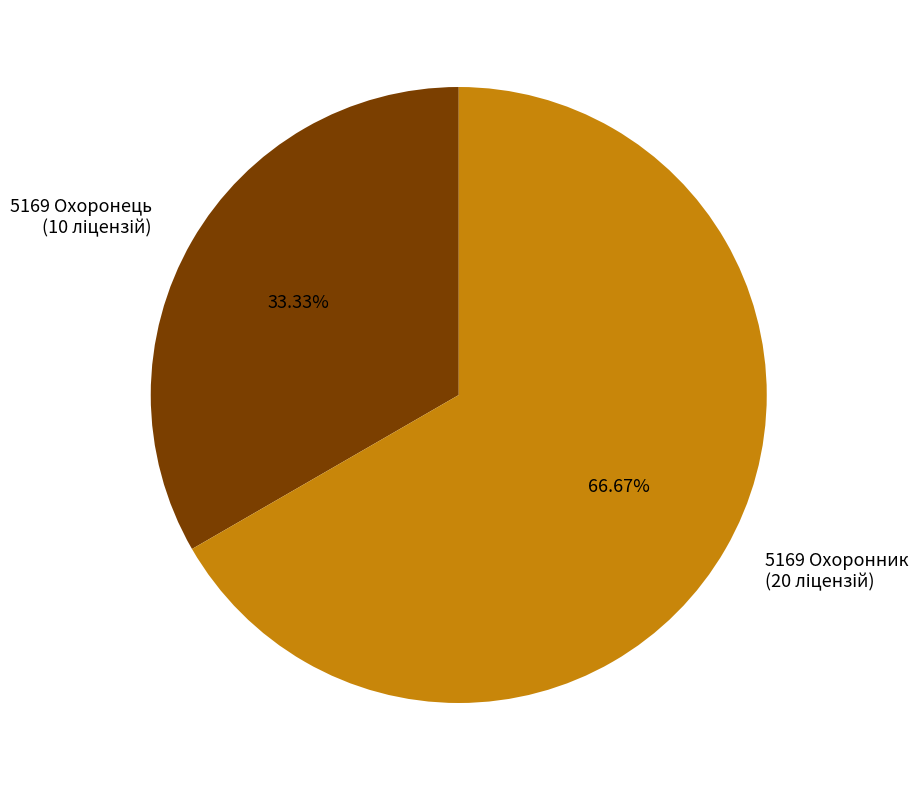

To the nearest percent, what is the average slice percentage?

50%